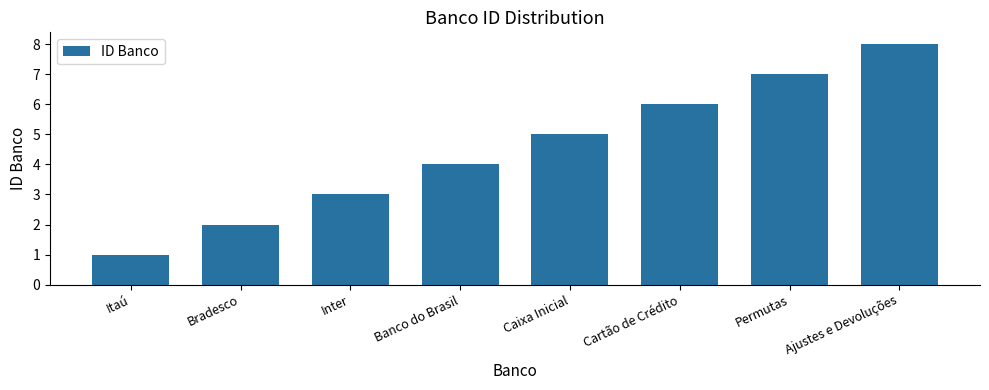

At which label is the value closest to 4?

Banco do Brasil